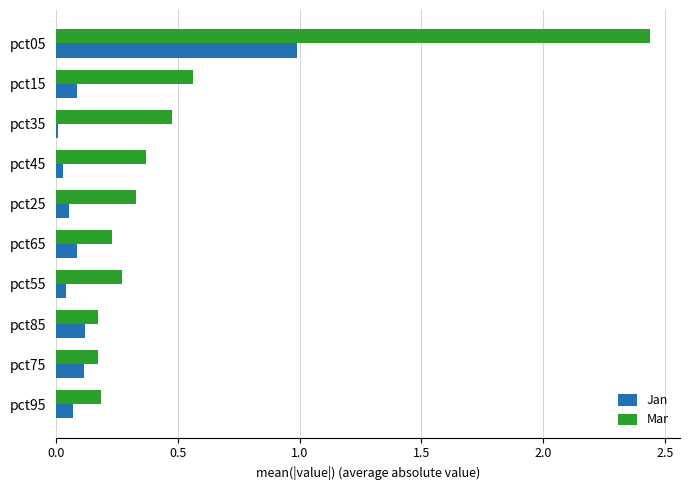

Which series has the widest spread of values?

Mar